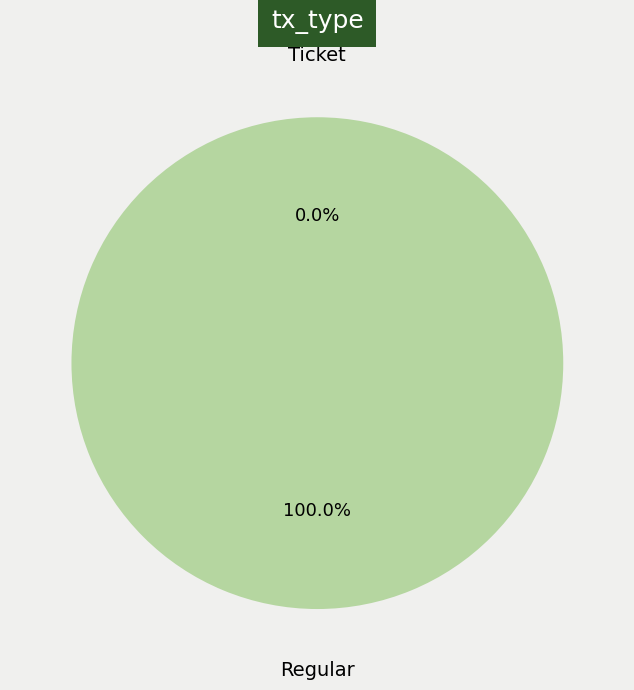

Does any single category account for the majority?

Yes